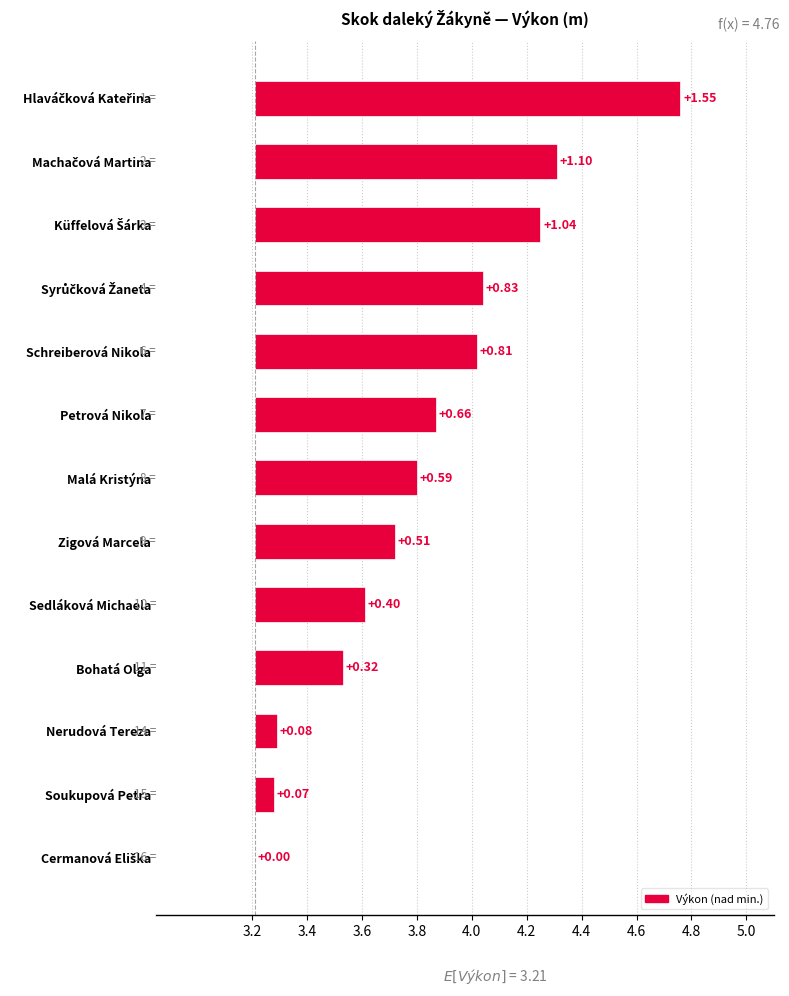

Are the bars horizontal?

Yes